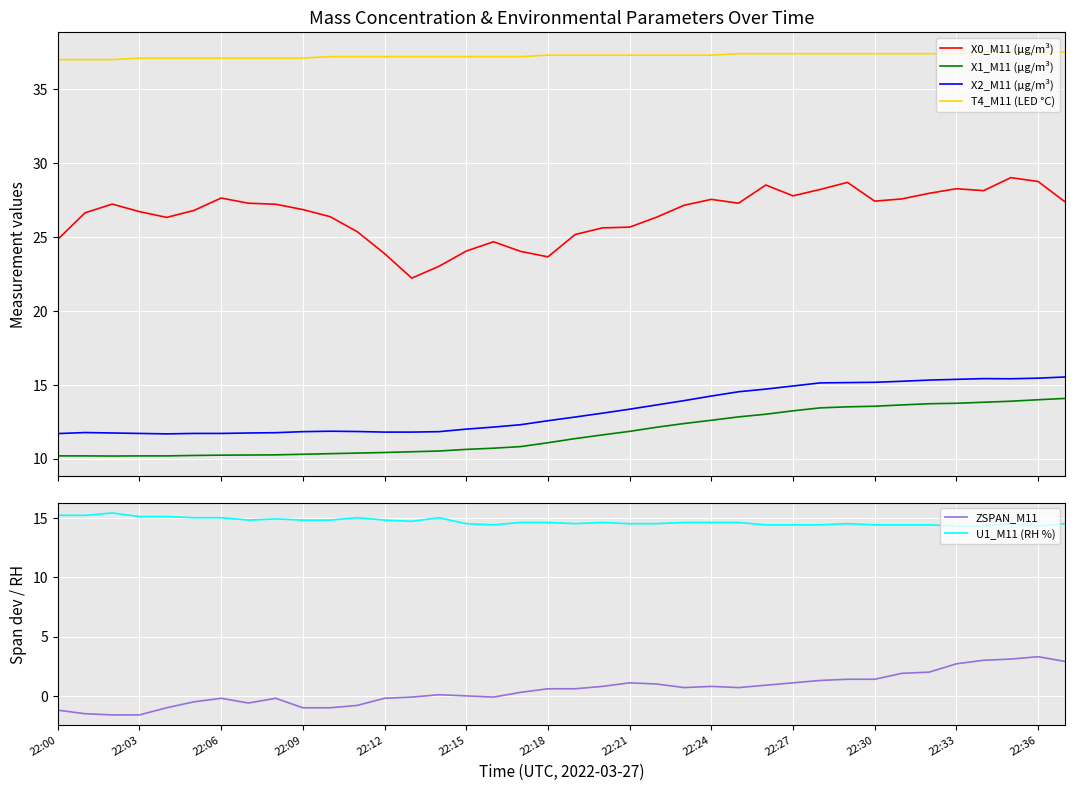

True or false: X1_M11 (μg/m³) and T4_M11 (LED °C) cross at least once.

False